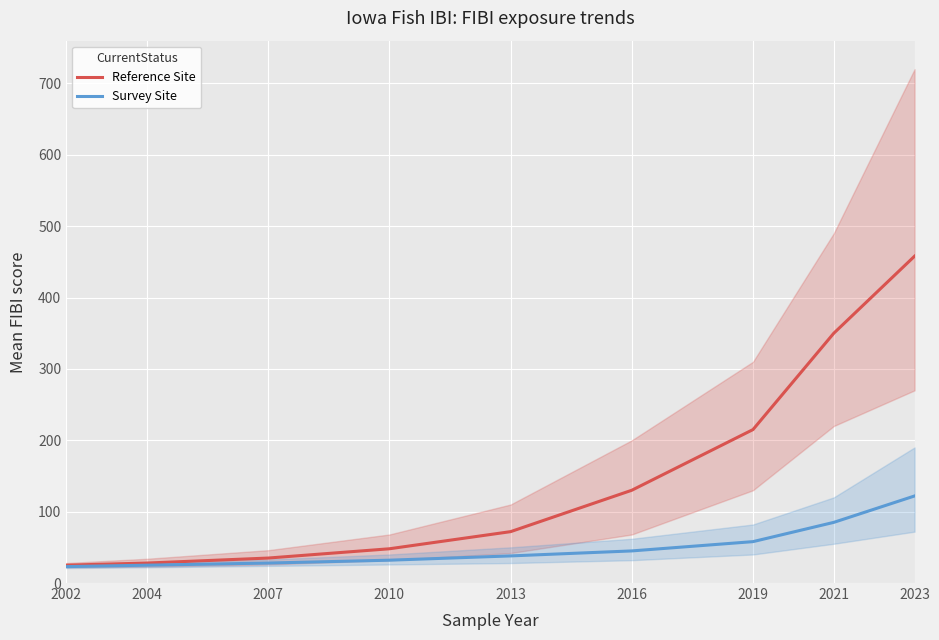

Which category has the lowest value in the Reference Site series?

2002